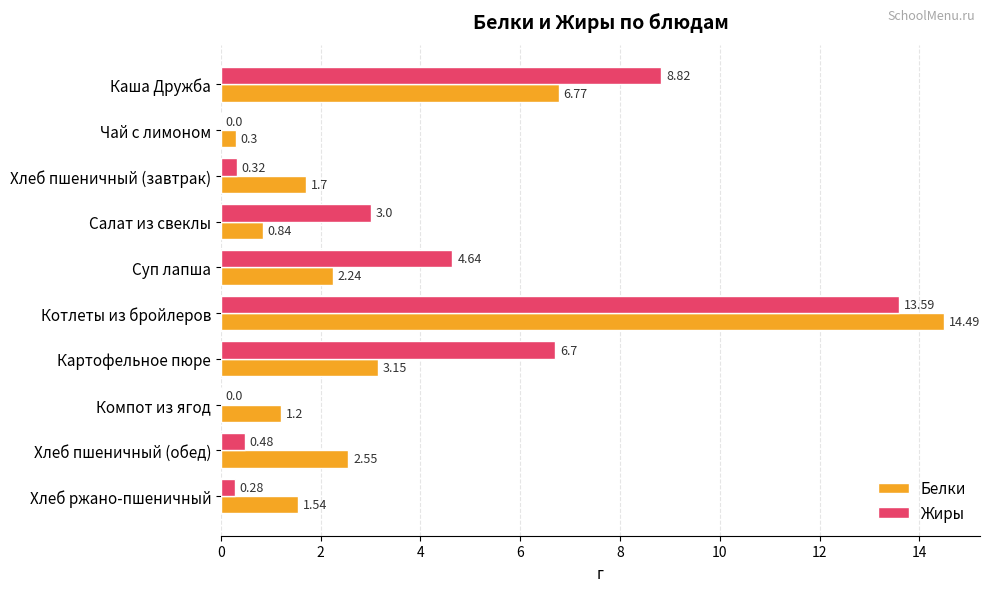

What is the total value across all series at Хлеб ржано-пшеничный?

1.8